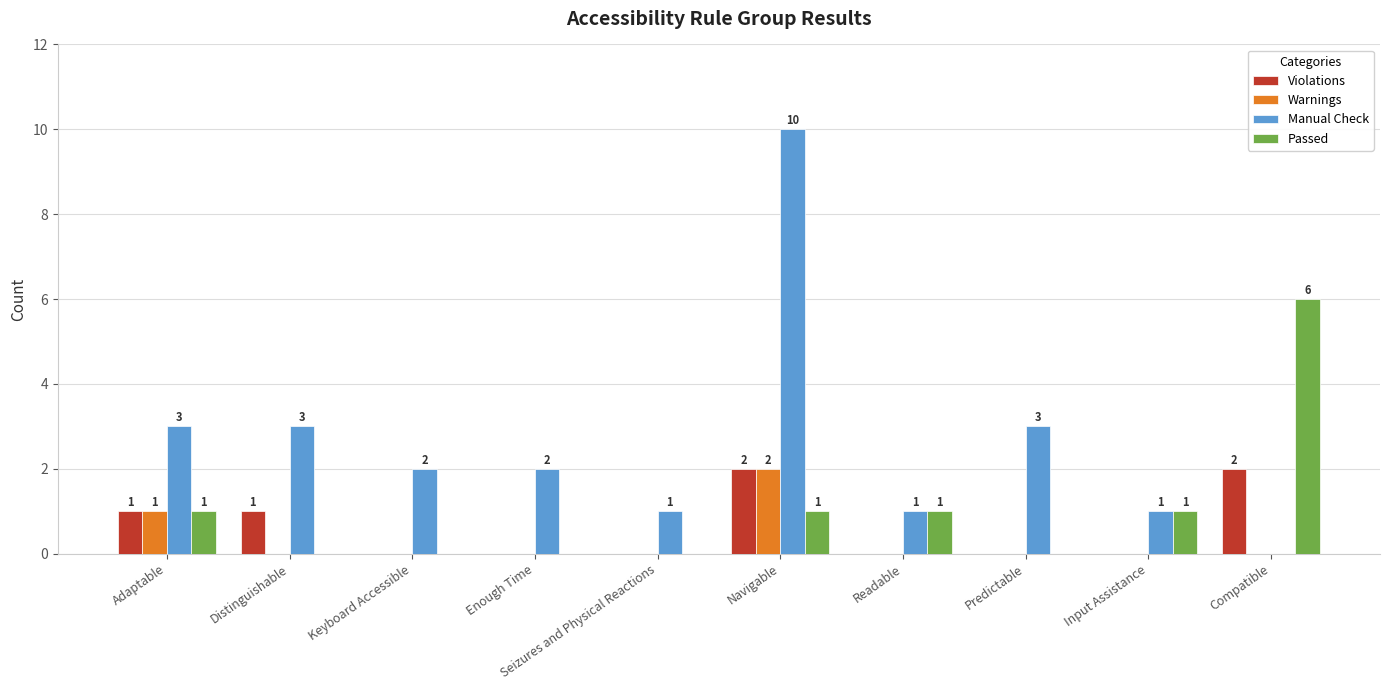

How many Warnings values are between 0 and 1?

9